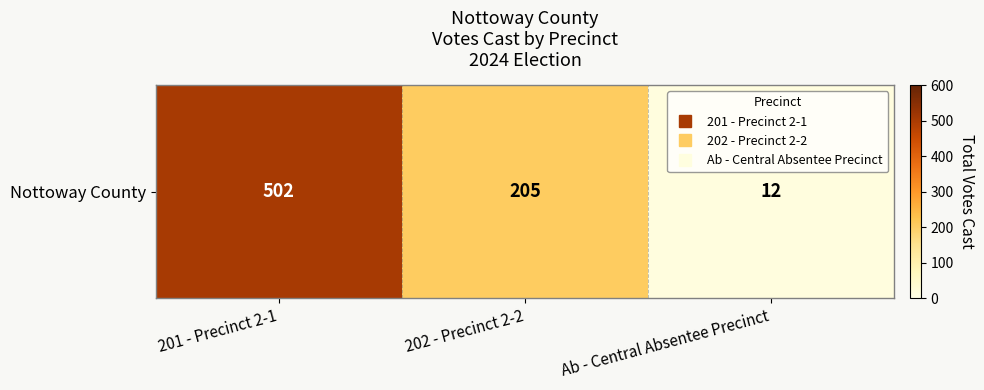

What is the sum of the values at Ab - Central Absentee Precinct and 201 - Precinct 2-1?

514